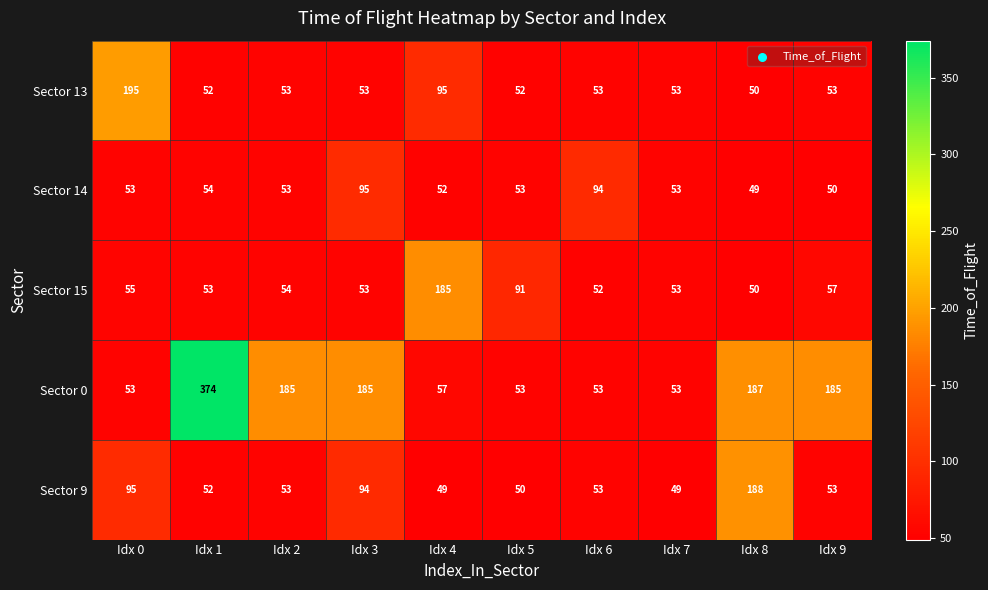

How many data points in Sector 13 are less than 53?

3